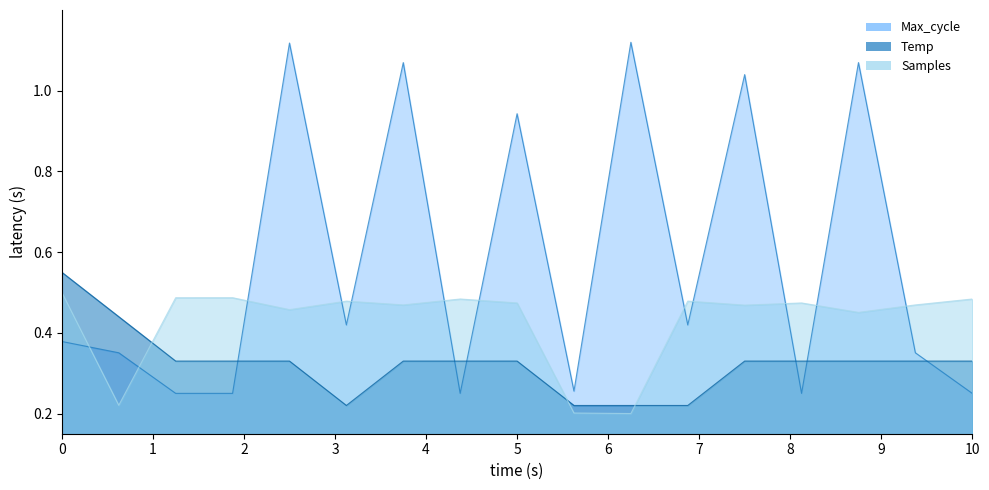

At which category does Temp reach its first local valley?

01:27